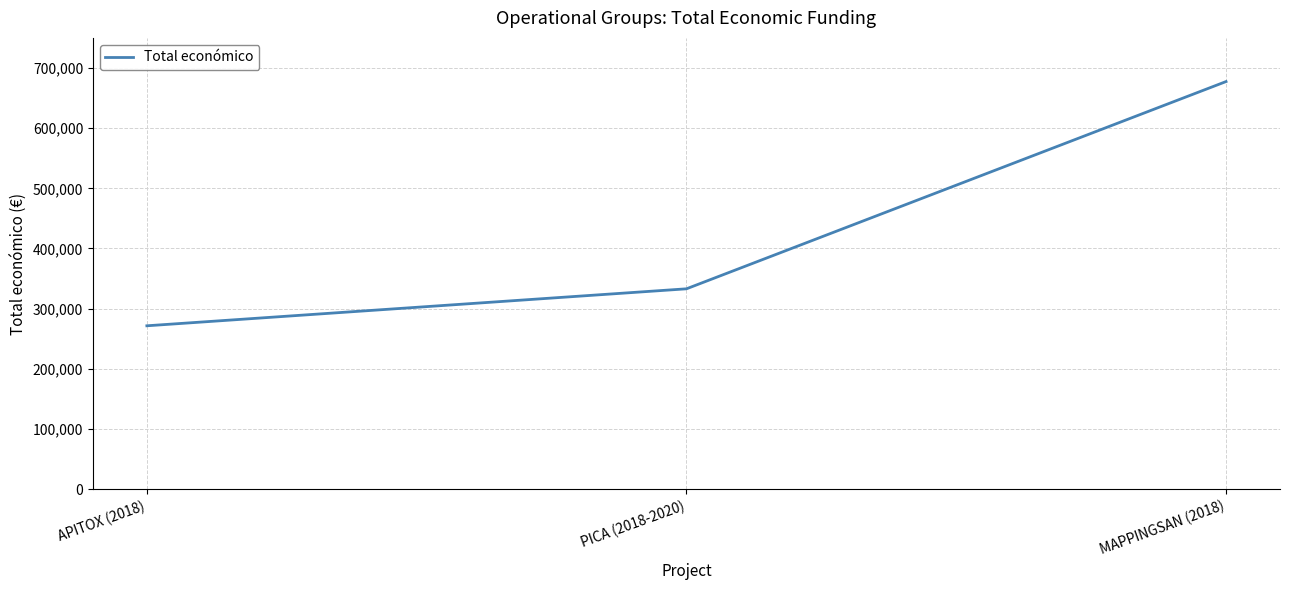

How many values are below 333001?

1